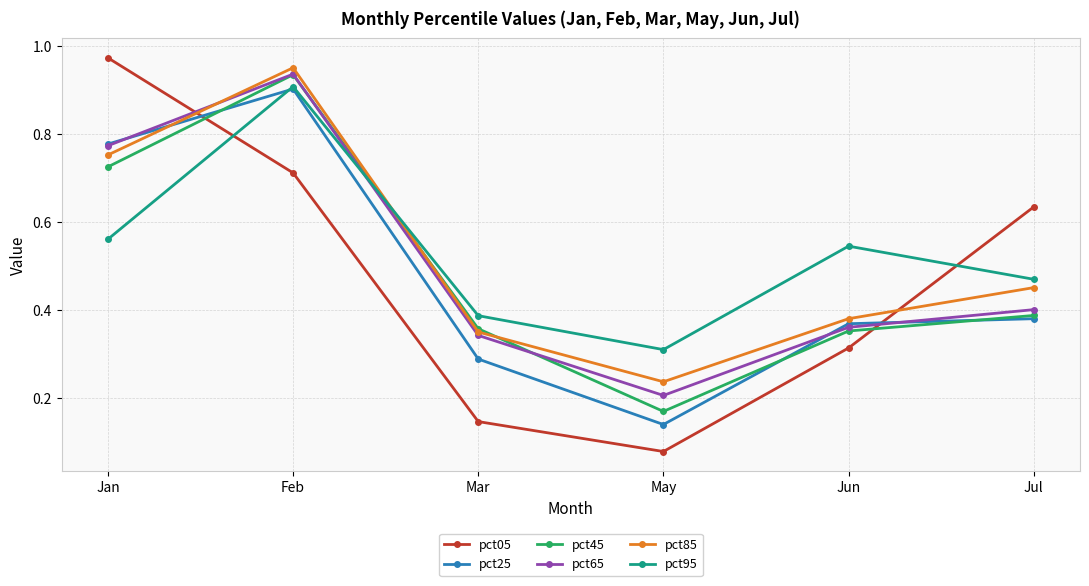

The pct95 series shows 0.9 at Feb. True or false?

True